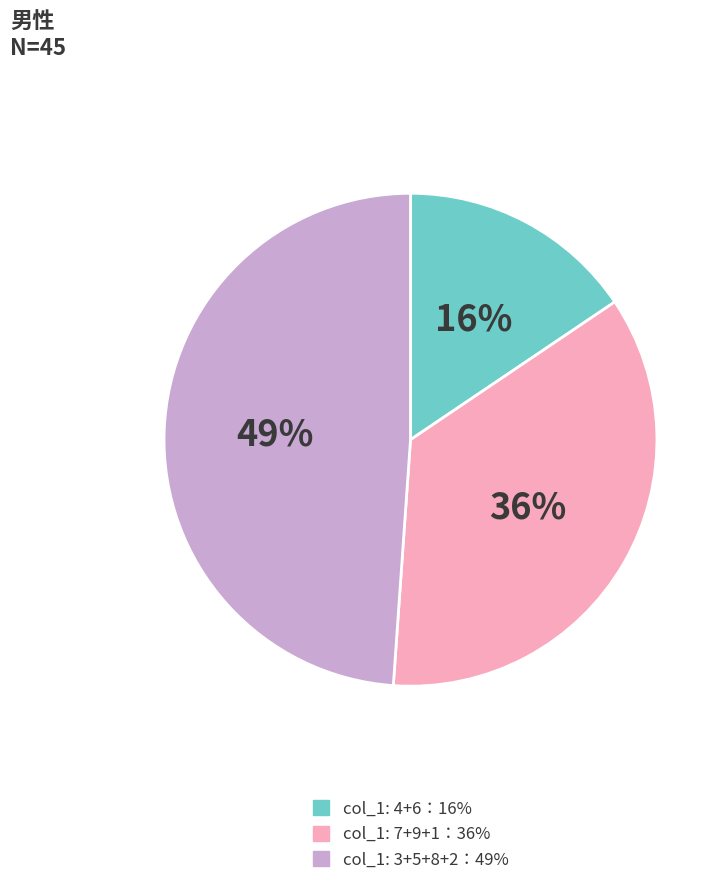

To the nearest percent, what is the average slice percentage?

33%